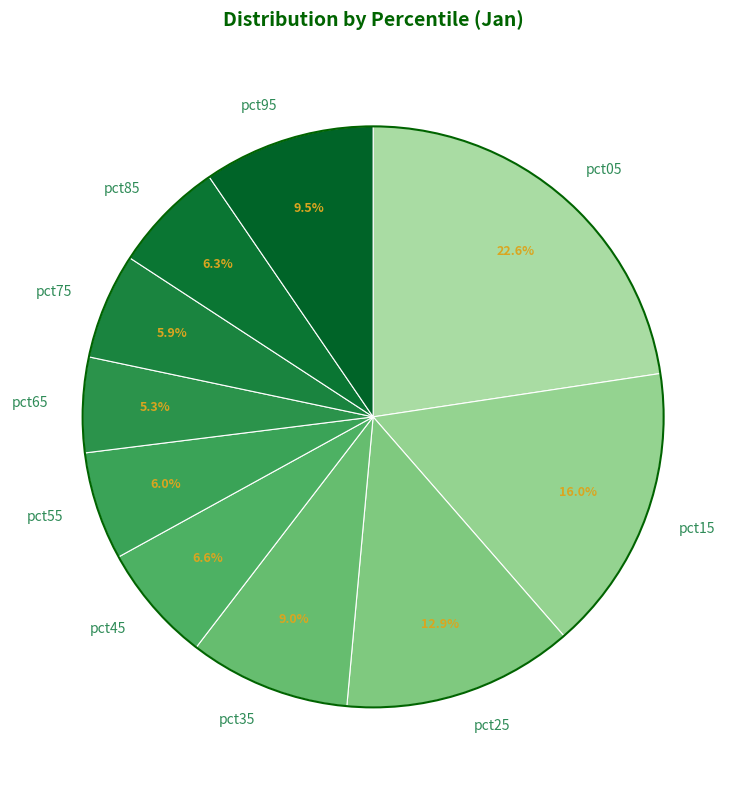

Which slice is the largest?

pct05